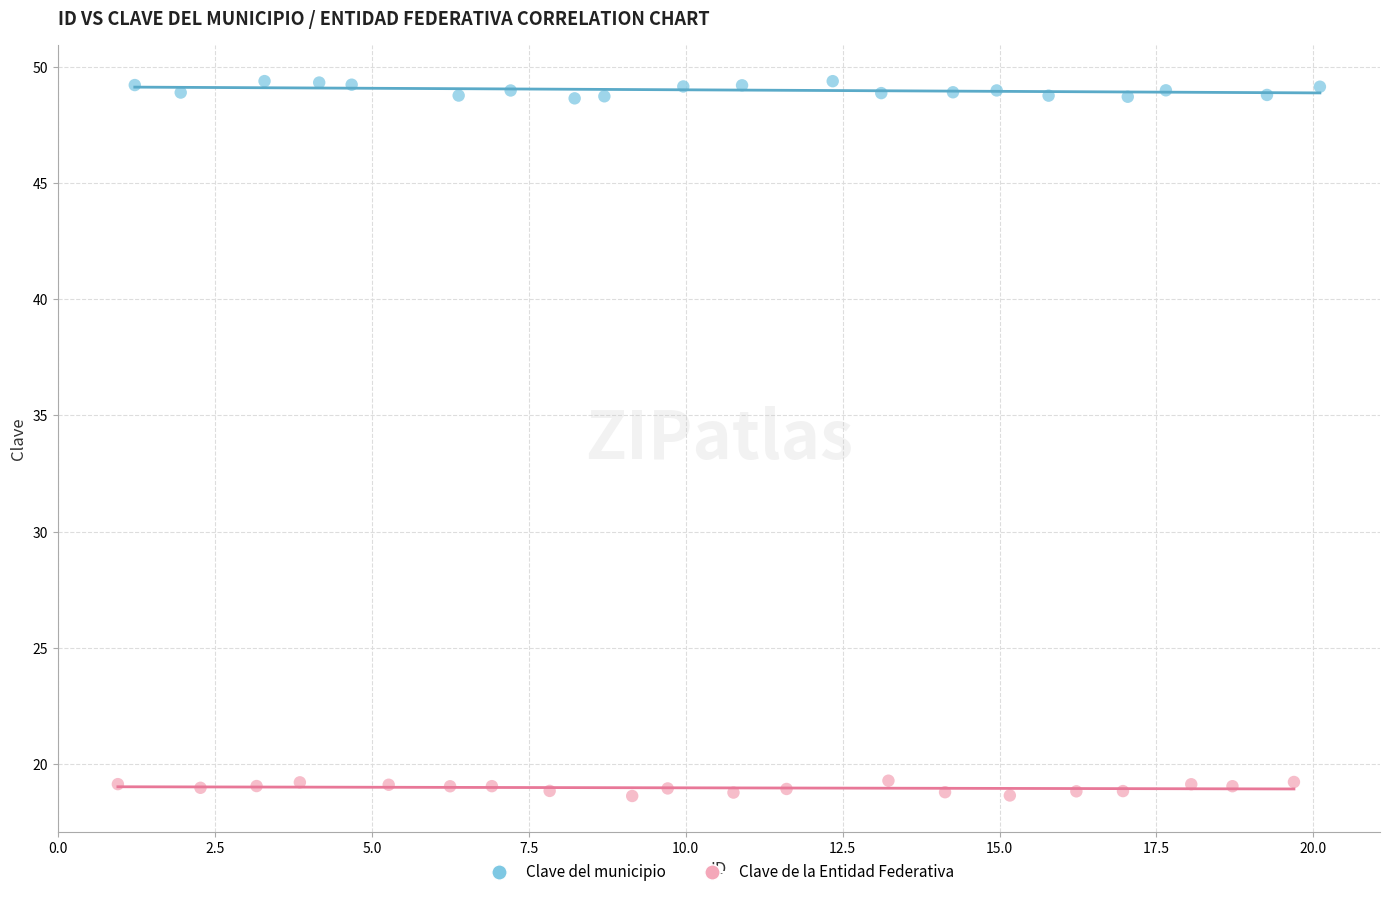

Which series contains the lowest Y value?

Clave de la Entidad Federativa